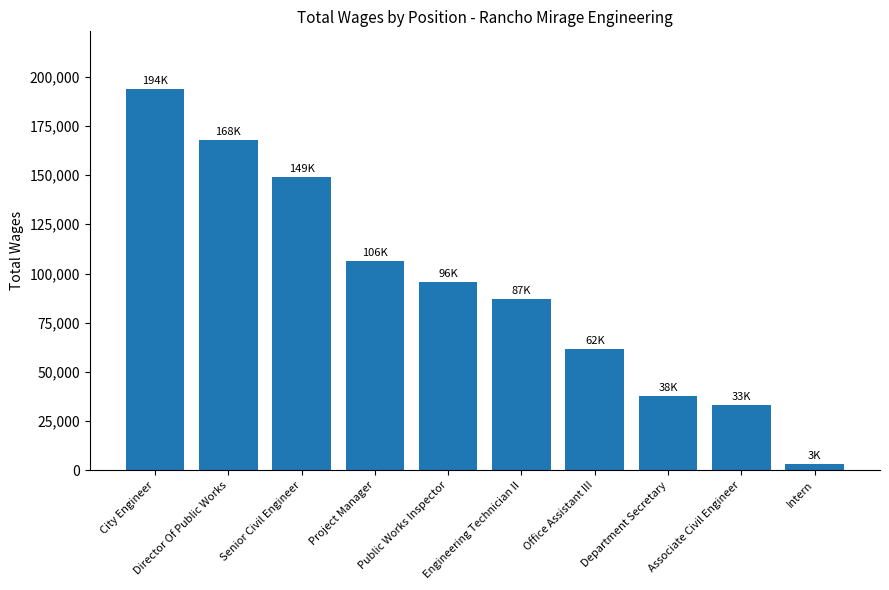

What is the greatest value displayed?

193870